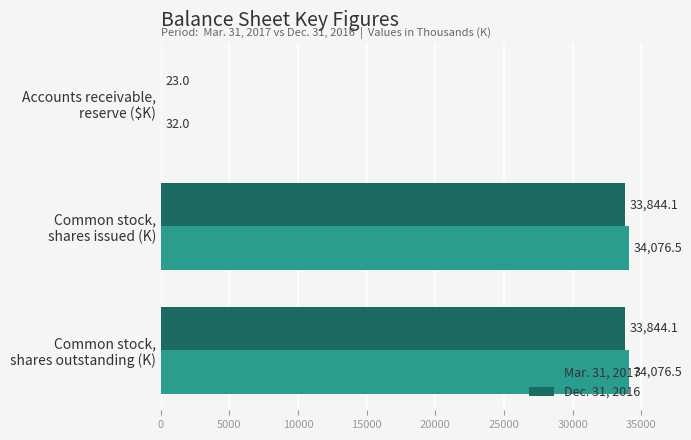

What is the maximum value shown in the chart?

34076.5